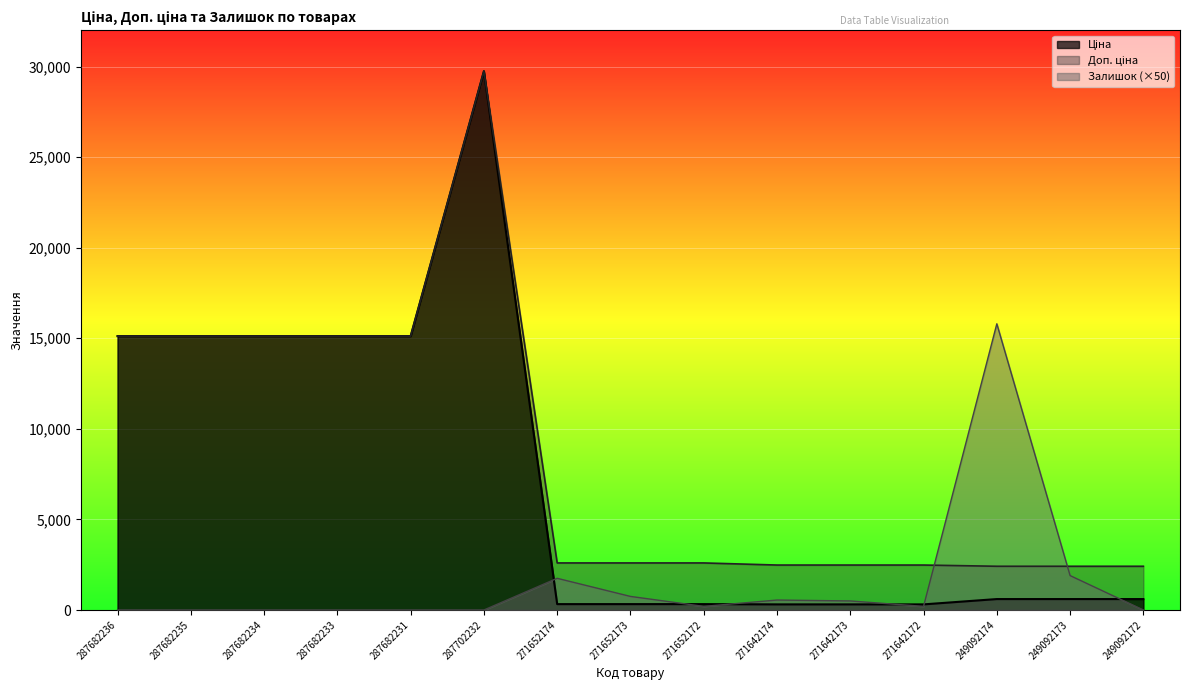

What is the difference between the maximum and second lowest values in the Ціна series?

29437.0